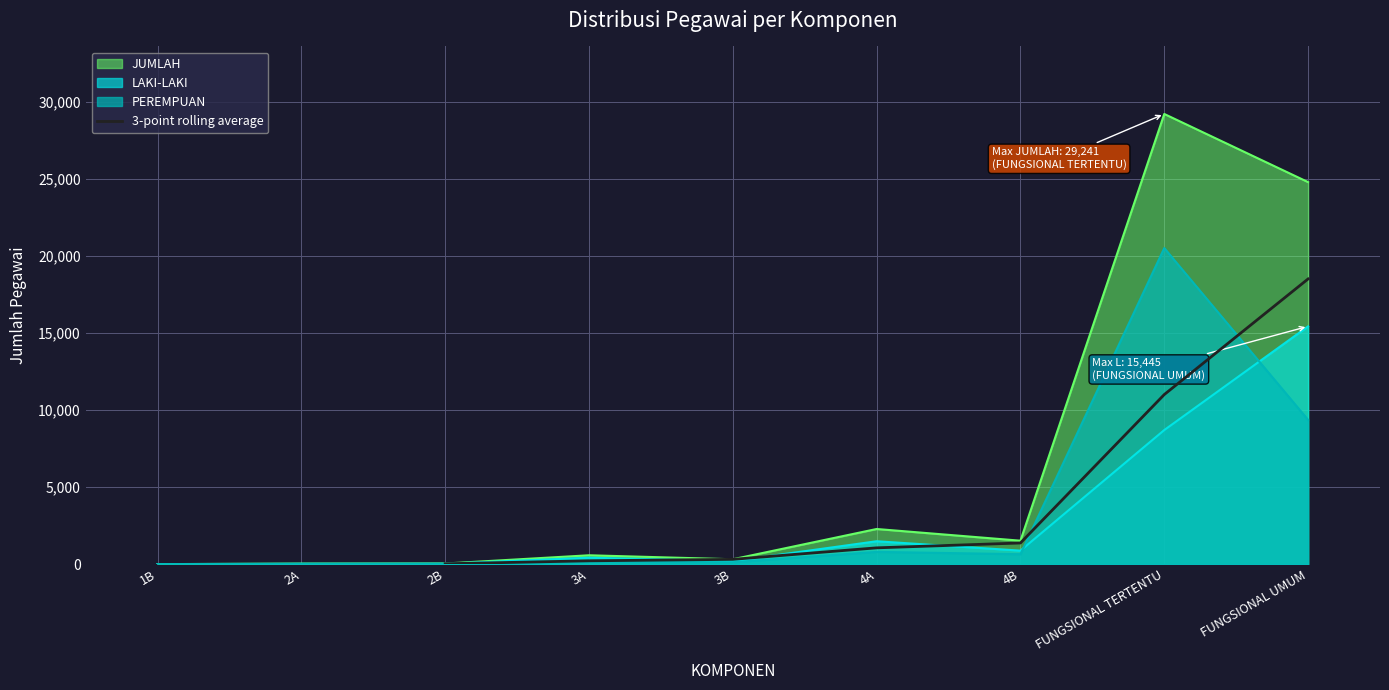

What is the maximum value for 3-point rolling average?

18526.3